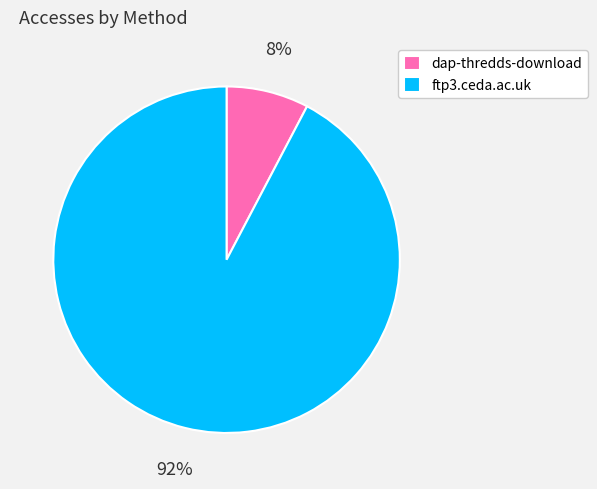

Which has a higher value, dap-thredds-download or ftp3.ceda.ac.uk?

ftp3.ceda.ac.uk